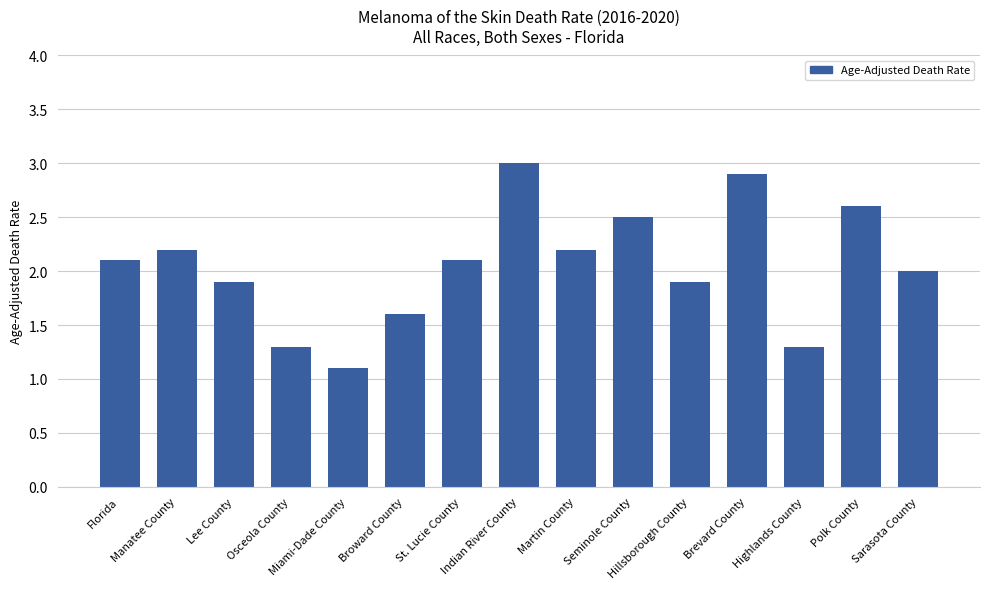

Is it true that the value at Indian River County is 4.6?

False